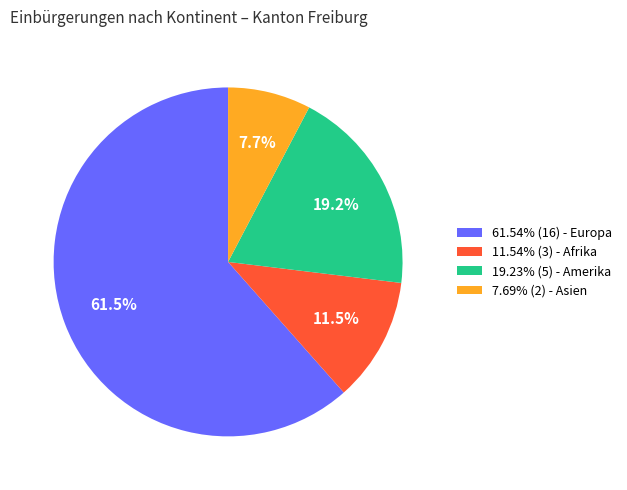

Approximately how many times larger is the value at 19.23% (5) - Amerika compared to 7.69% (2) - Asien?

2.5